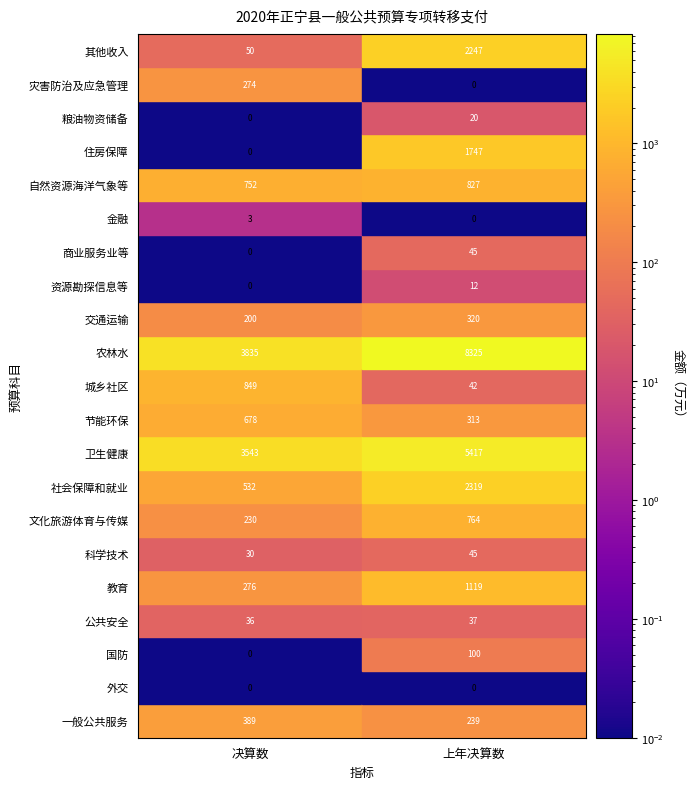

Which has a higher value, 16 or 2?

16